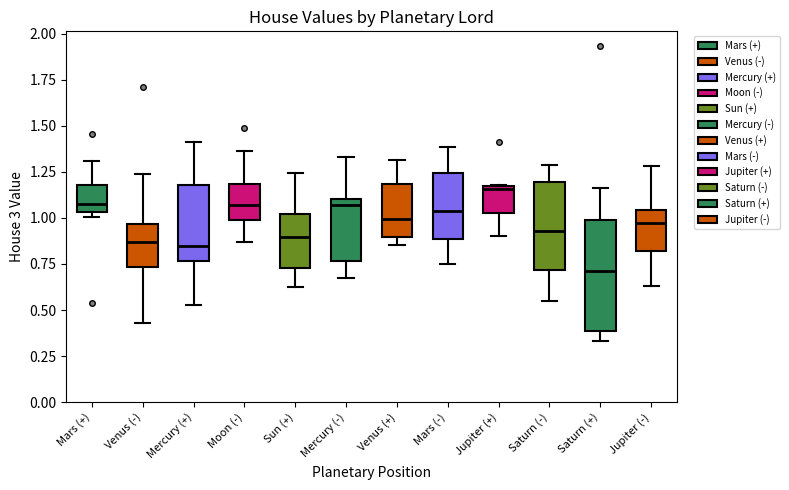

Which box has the lowest median line?

Saturn (+)